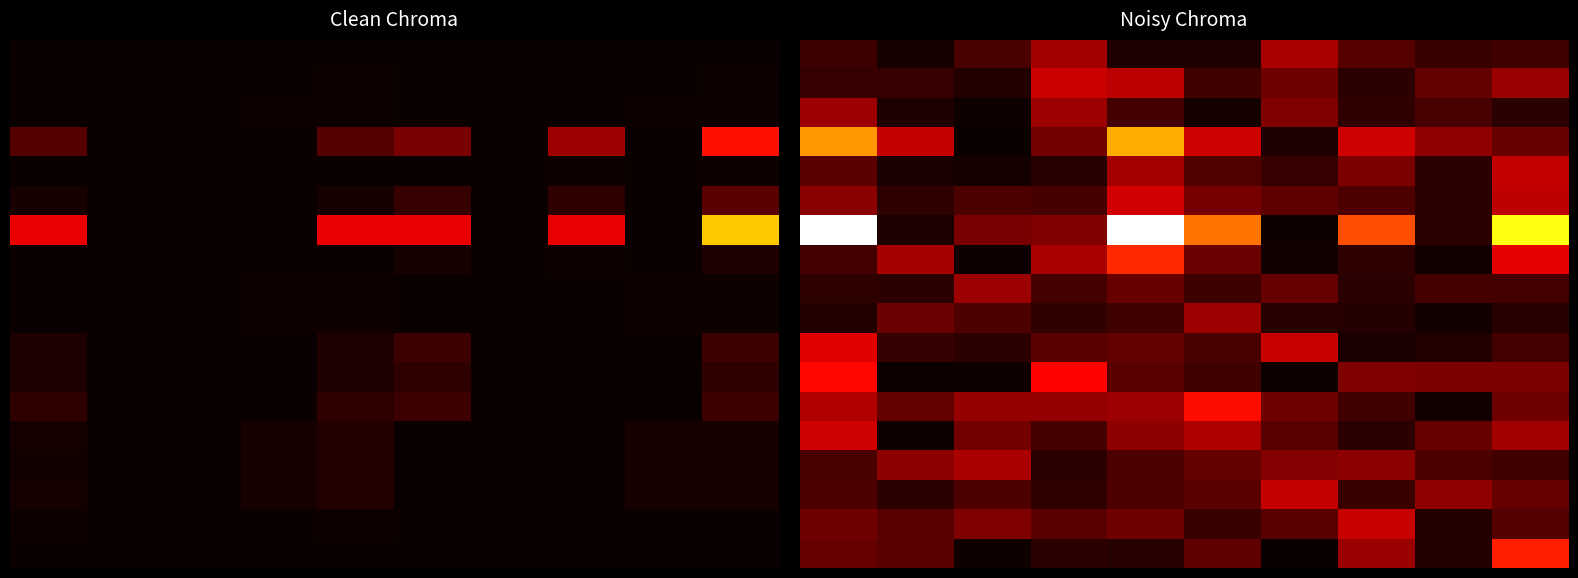

Which category has the lowest value across all series?

6